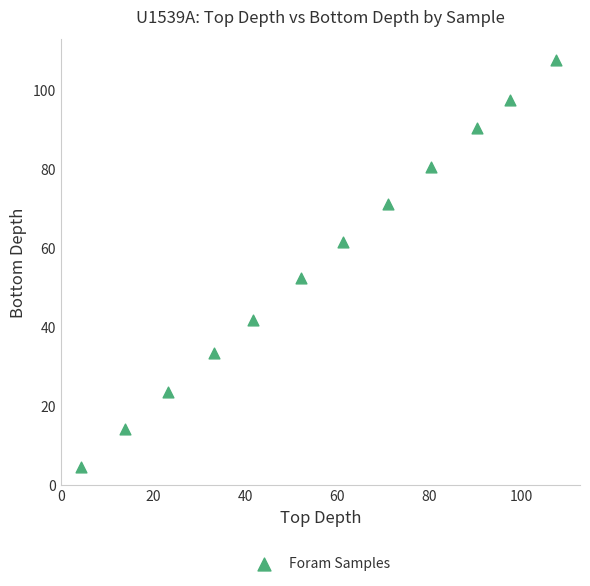

What is the range of X values (max minus min)?

103.0